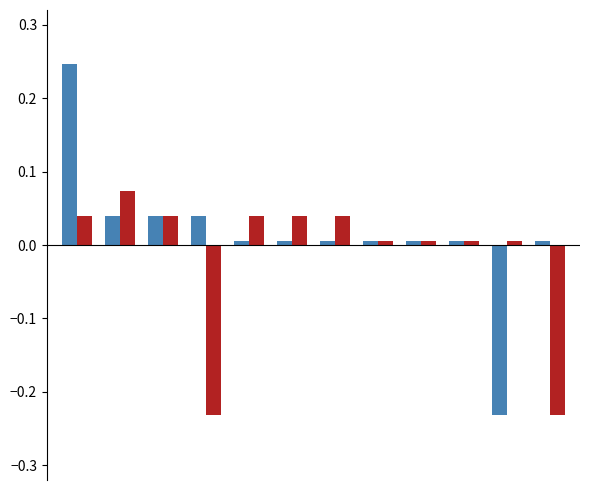

How many categories are shown in the chart?

12